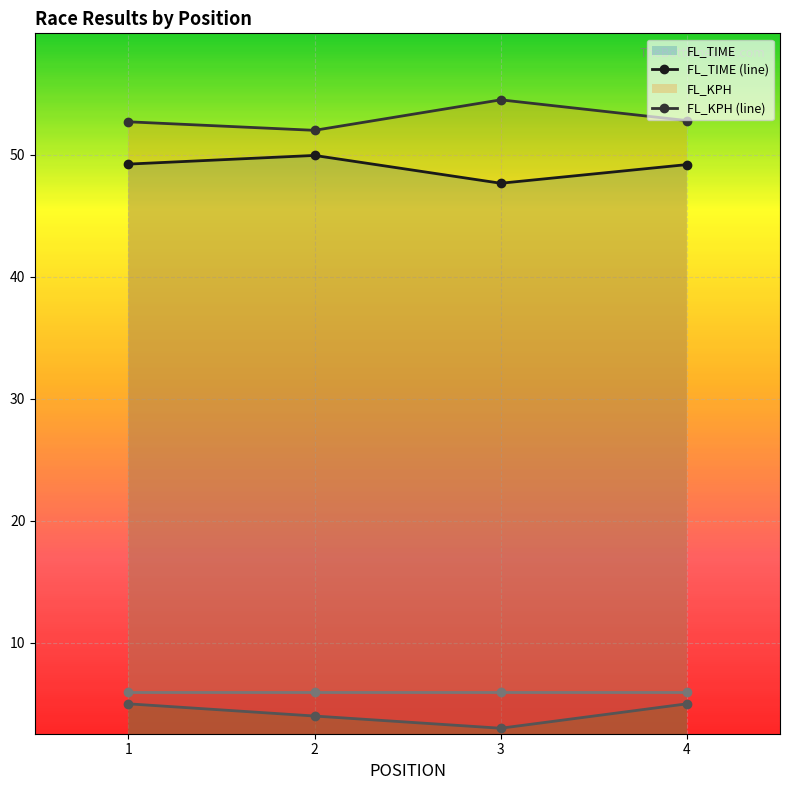

The value of FL_TIME at 2 is 80.0. True or false?

False